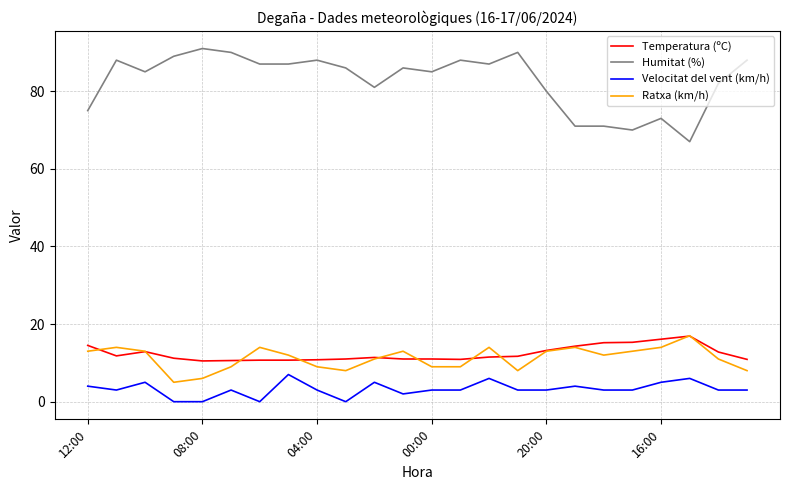

True or false: Humitat (%) and Ratxa (km/h) cross at least once.

False